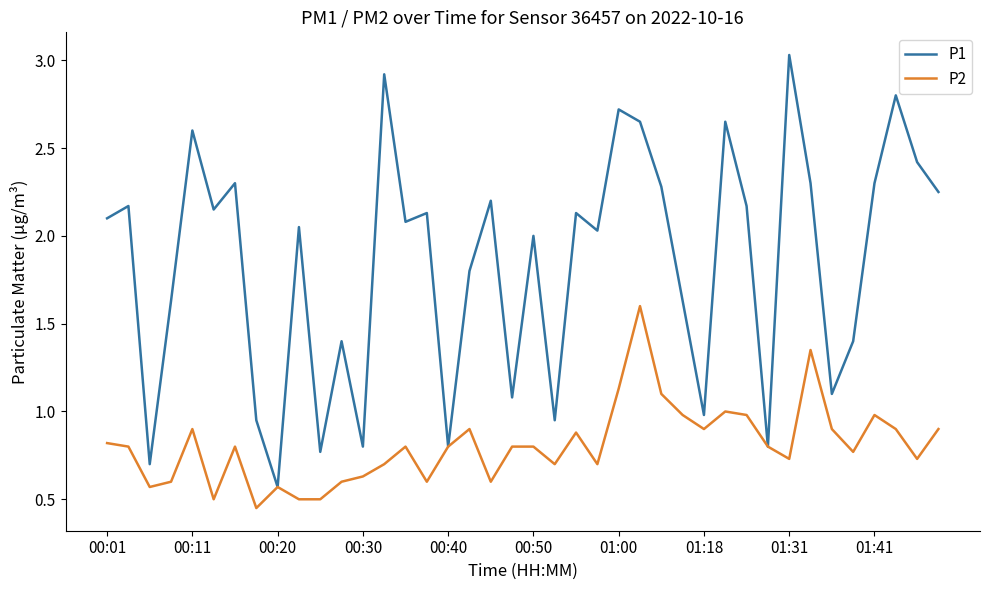

Which series has the largest range (max minus min)?

P1